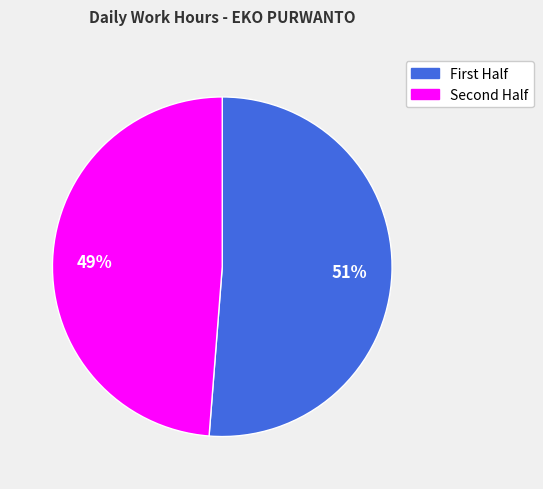

Which slice represents more than half of the pie?

First Half